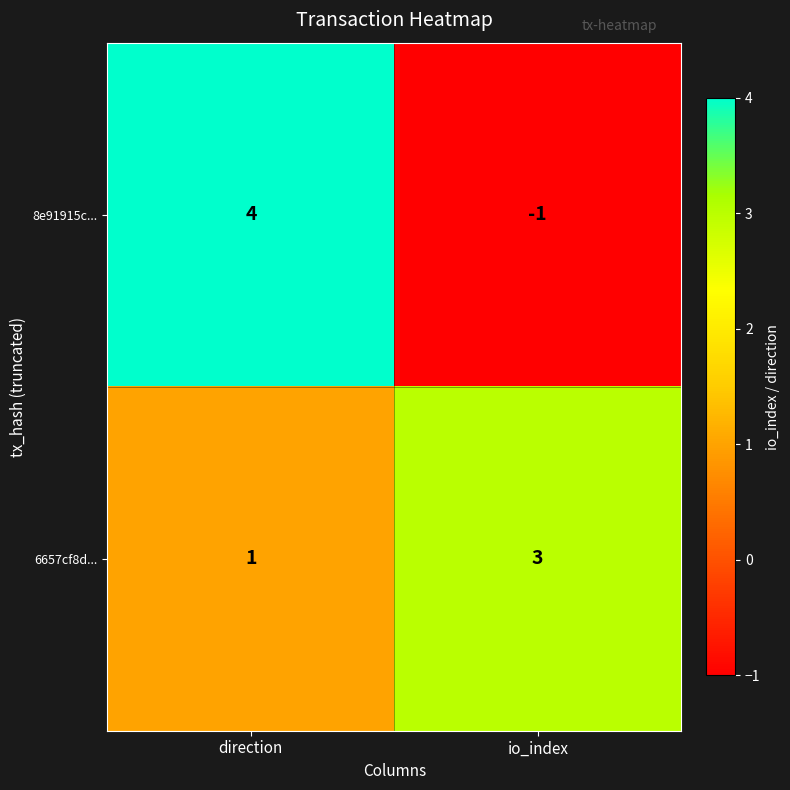

Where is 8e91915c... nearest to the value 1?

io_index